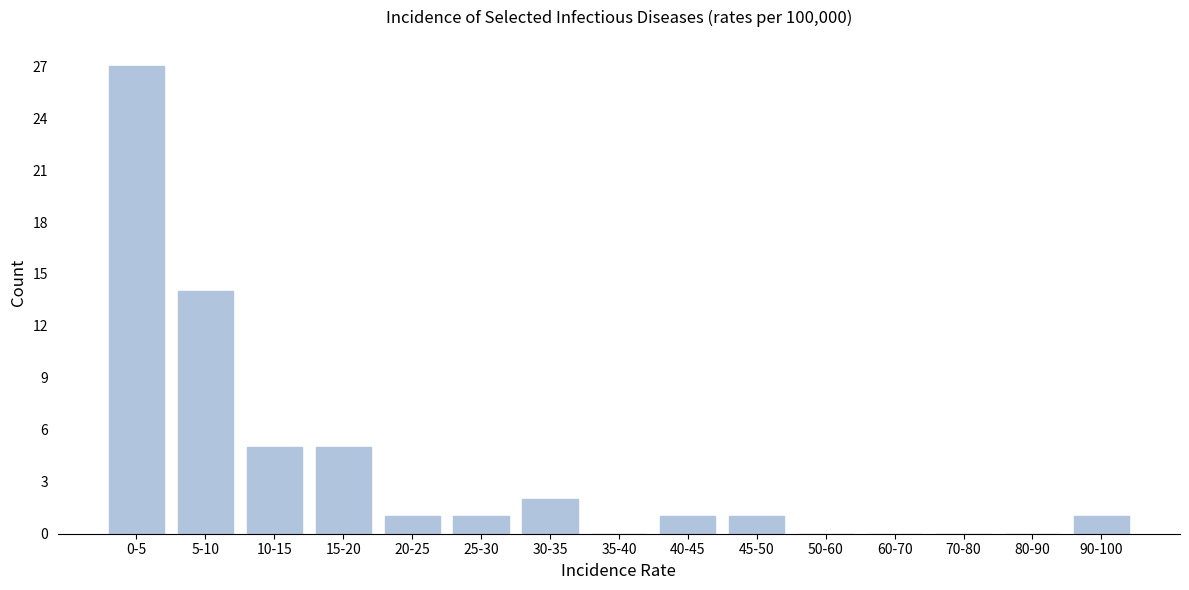

Reading left to right, transcribe all the data shown in this chart.

0-5=27	5-10=14	10-15=5	15-20=5	20-25=1	25-30=1	30-35=2	35-40=0	40-45=1	45-50=1	50-60=0	60-70=0	70-80=0	80-90=0	90-100=1